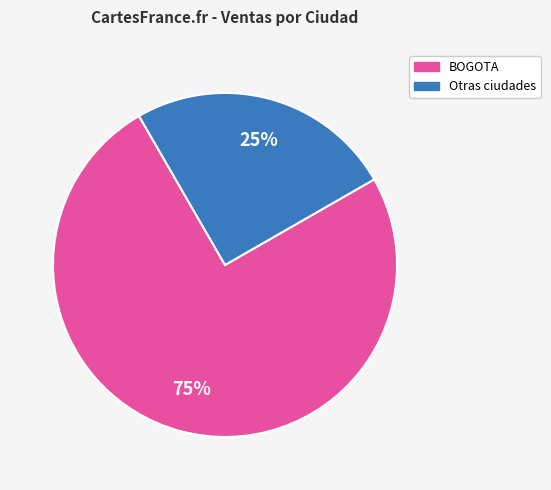

Do BOGOTA and Otras ciudades together represent more than half of the pie?

Yes